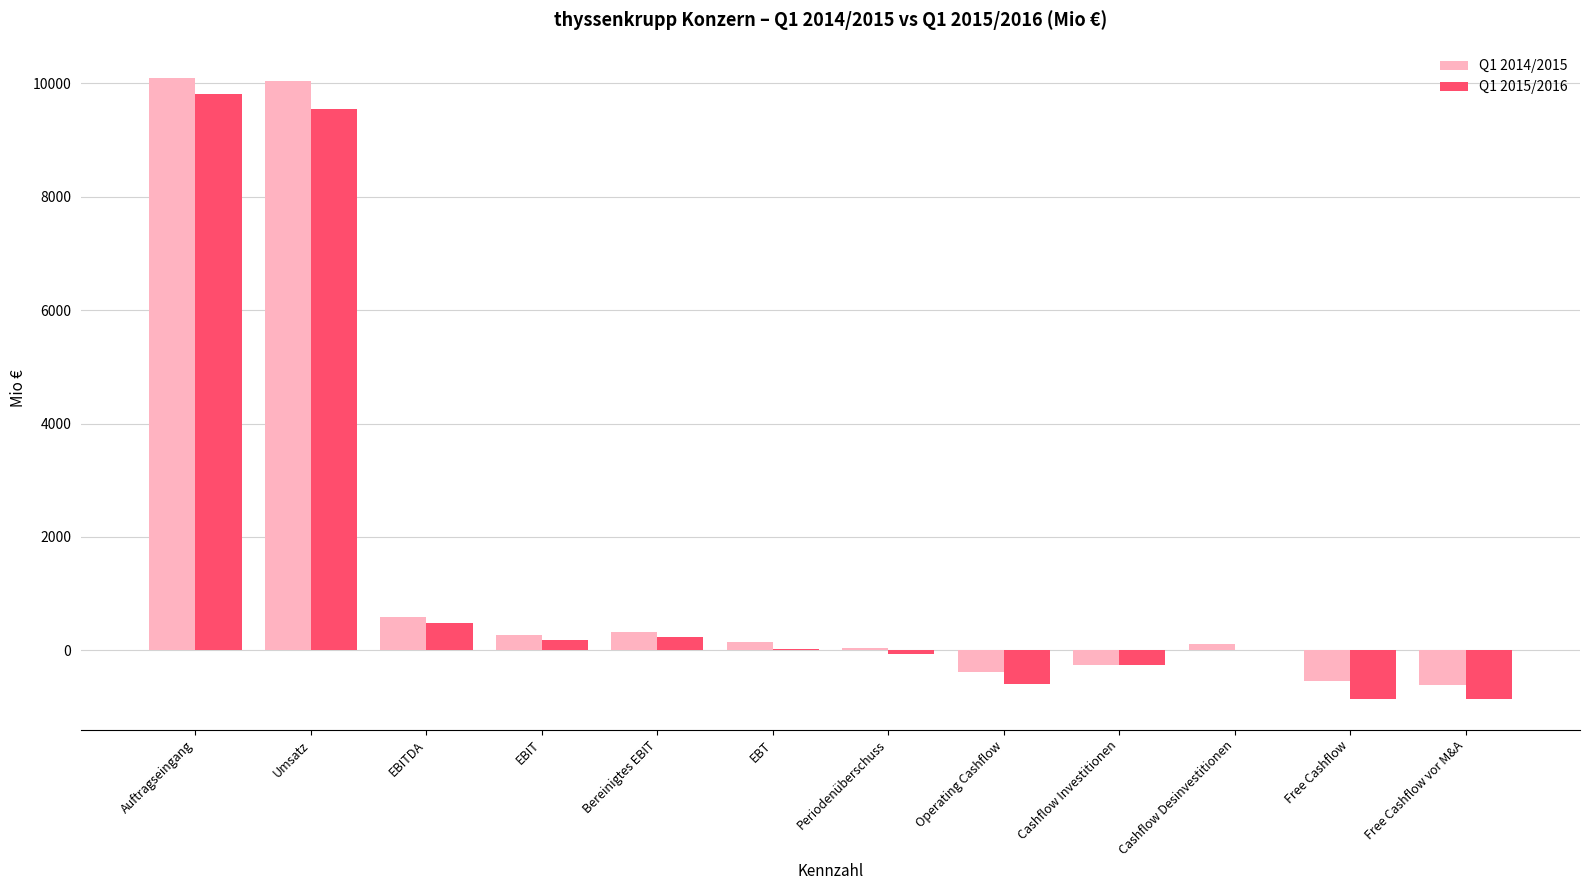

True or false: Q1 2014/2015 has a value of 587 at EBITDA.

True